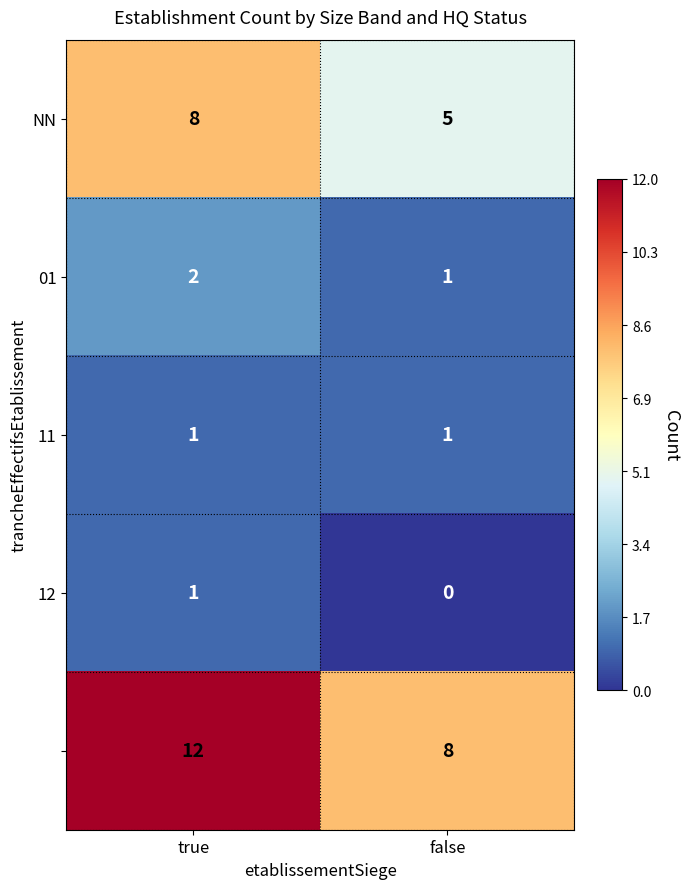

What is the spread (max minus min) of values at false?

8